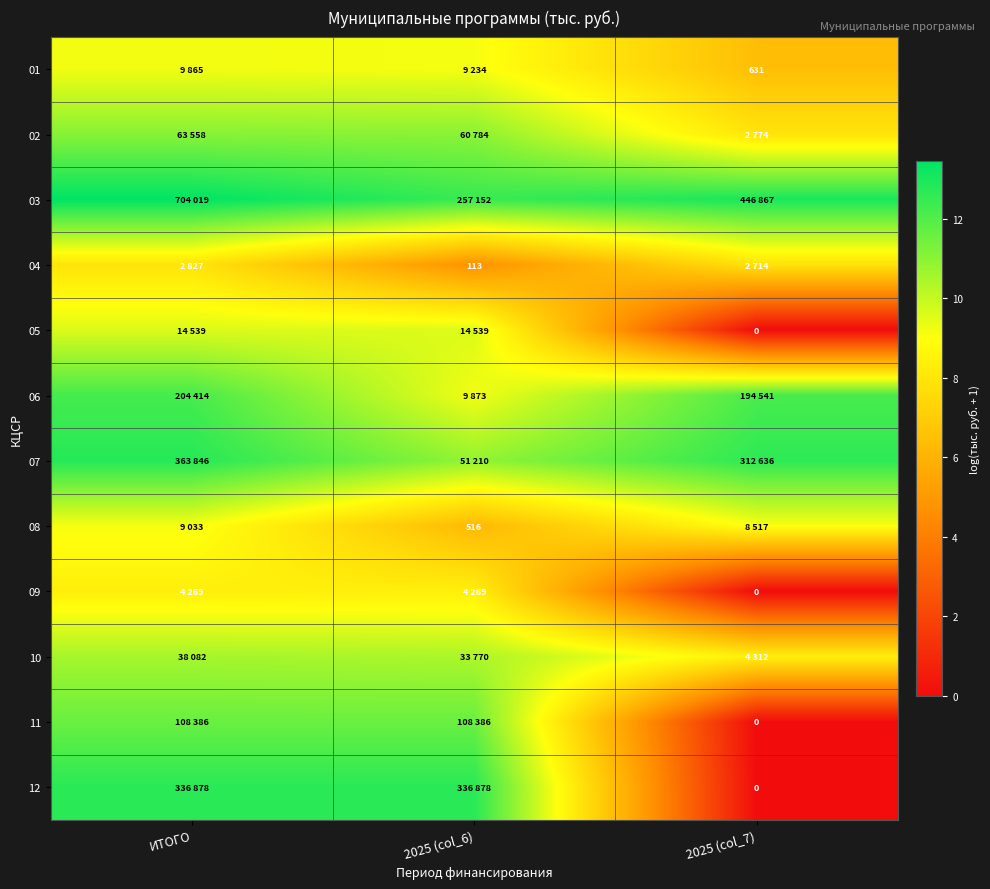

How many values in the 01 series exceed 9?

2